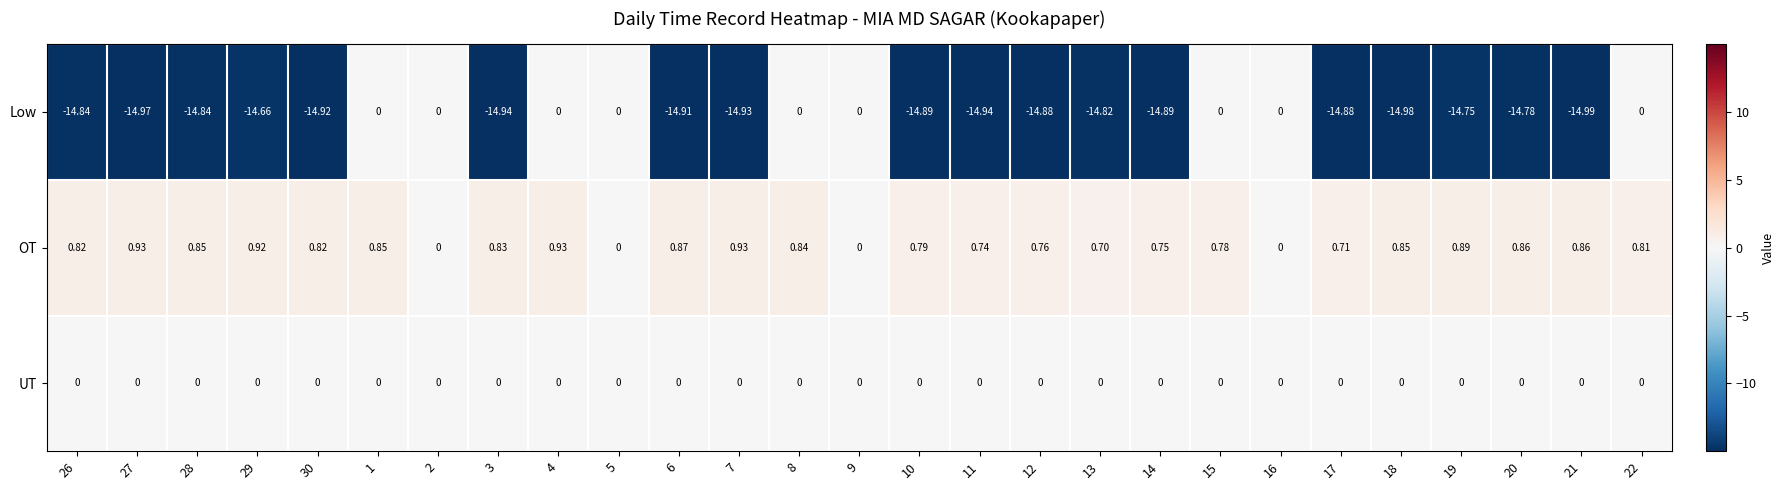

Rank the series at 7 from lowest to highest value.

Low, UT, OT